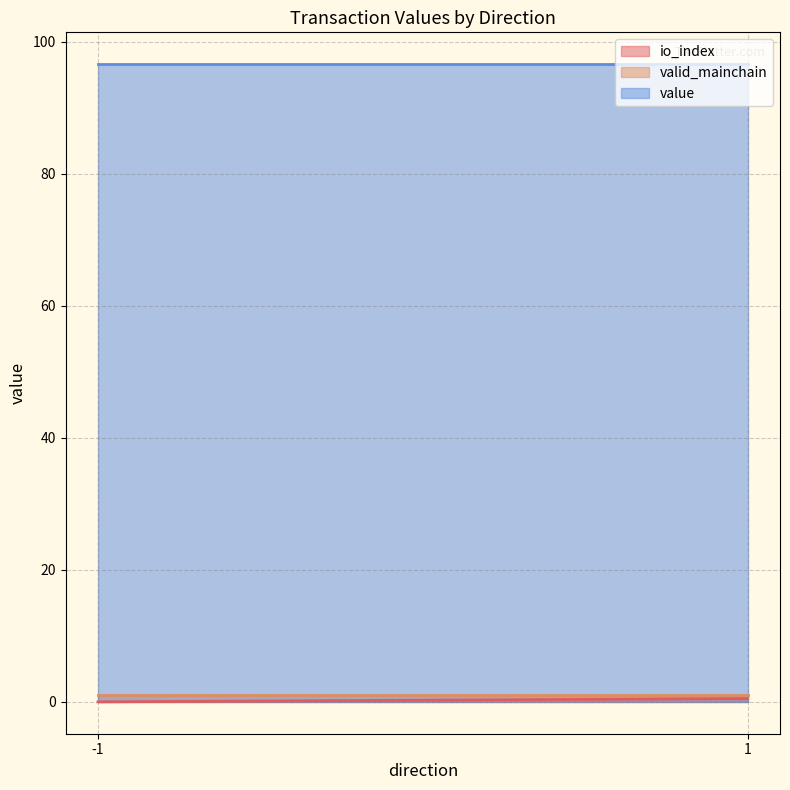

Which series has the largest range (max minus min)?

io_index